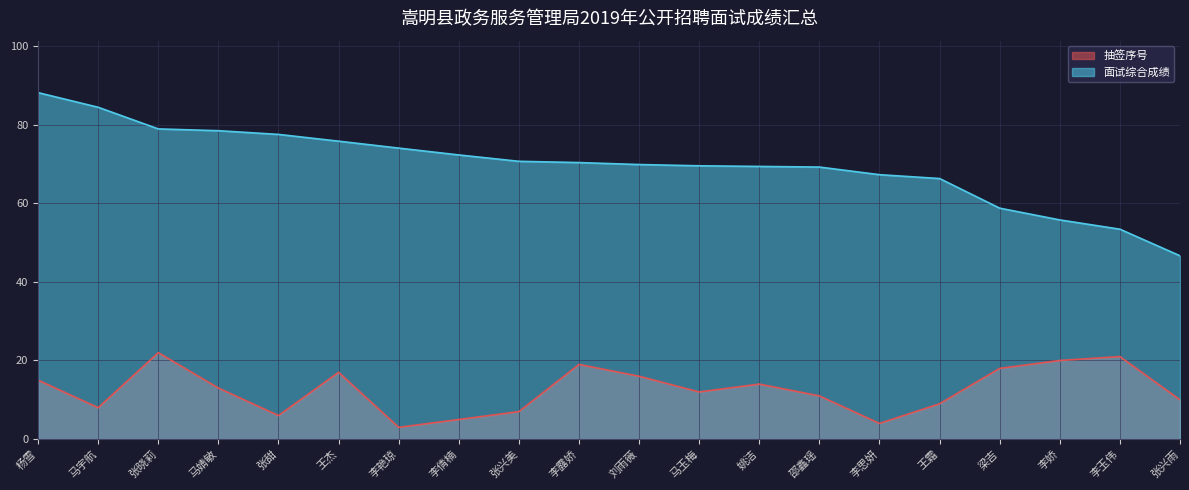

What are all the series names shown in the legend?

抽签序号, 面试综合成绩